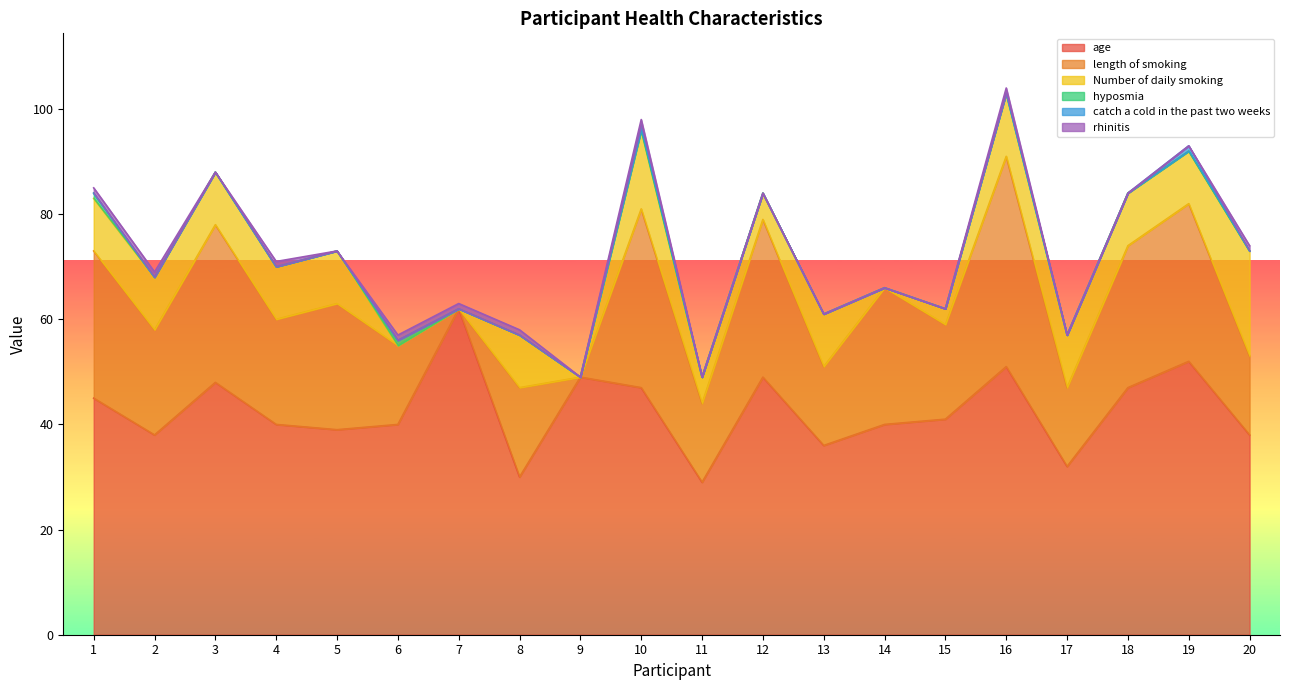

True or false: rhinitis has a value of 1 at 16.

False